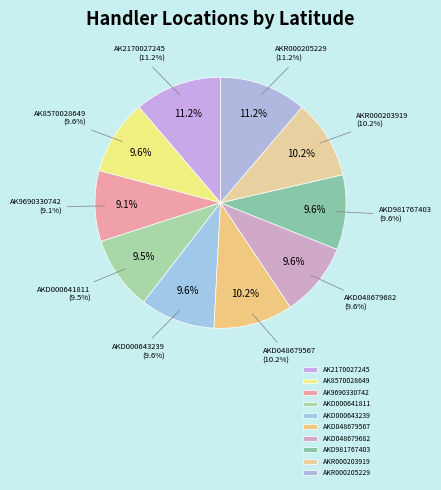

To the nearest percent, what is the average slice percentage?

10%